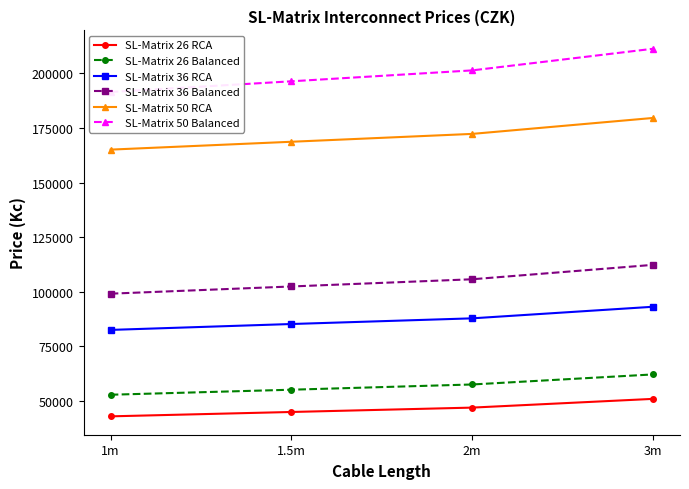

How many data points in SL-Matrix 36 RCA are less than 87790?

2